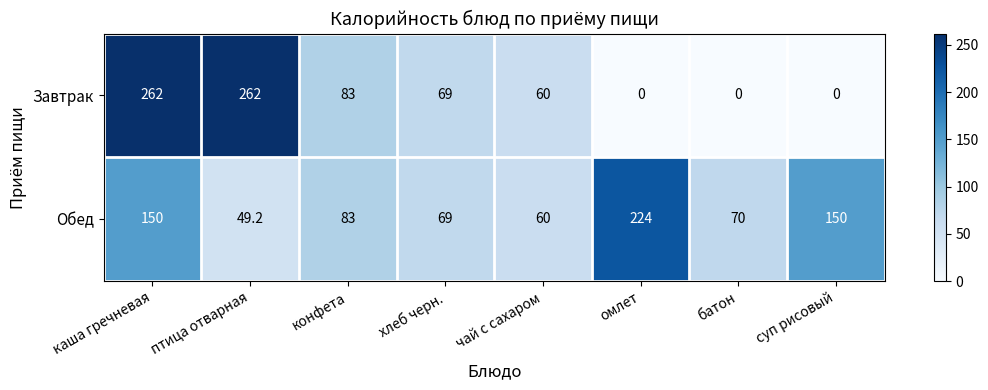

At which label does Обед reach its minimum?

птица отварная